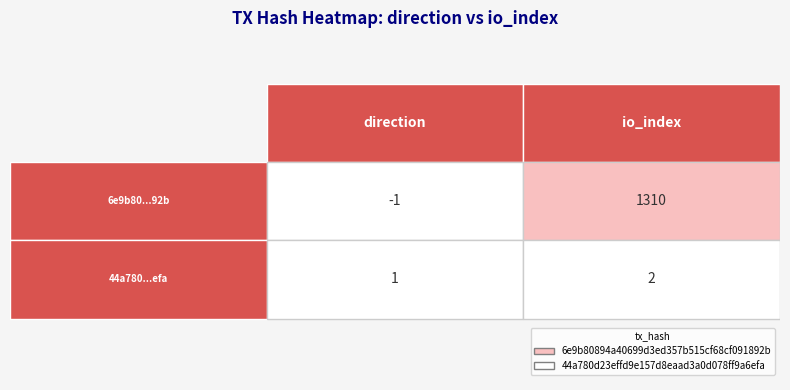

How many values in the 44a780d23effd9e157d8eaad3a0d078ff9a6efa series are below 2?

1